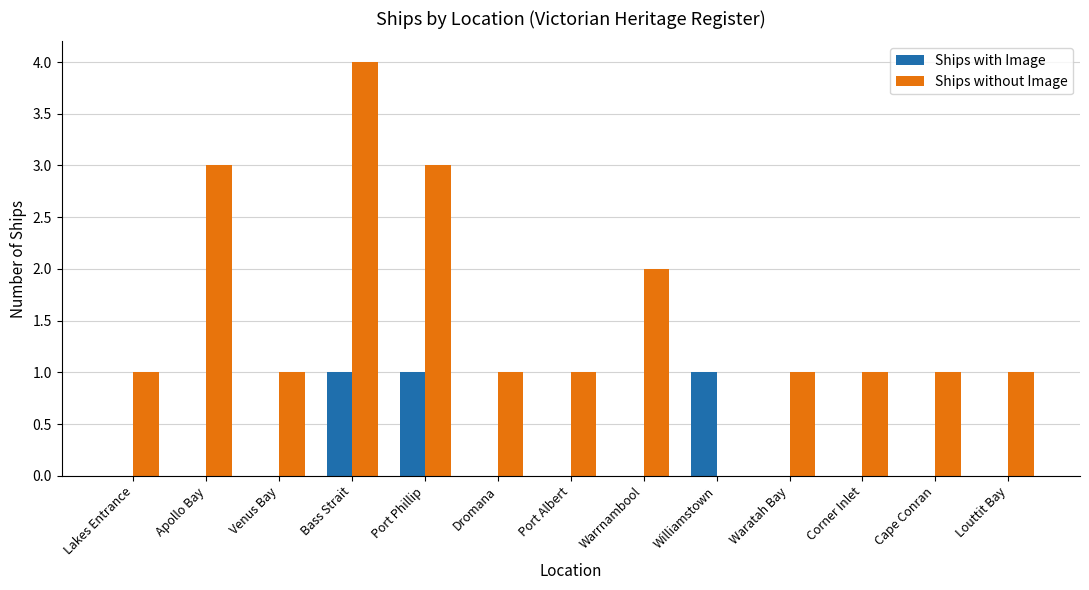

What is the greatest value displayed?

4